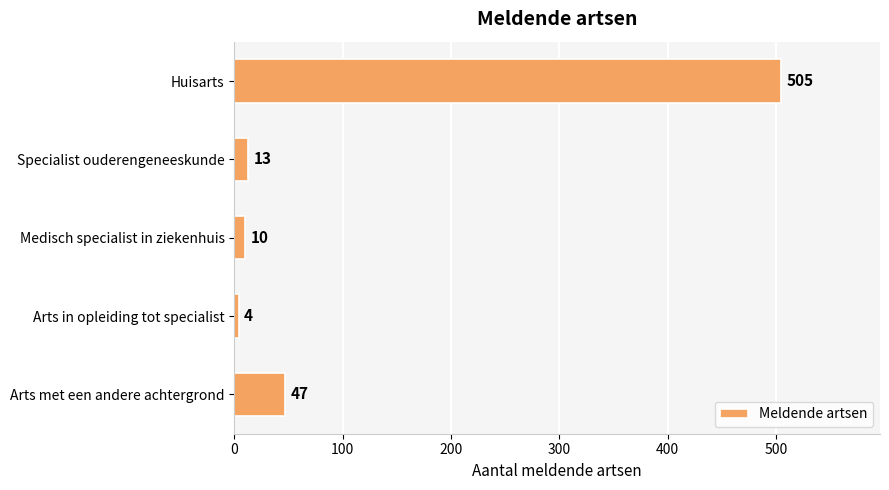

Does the chart contain stacked bars?

No